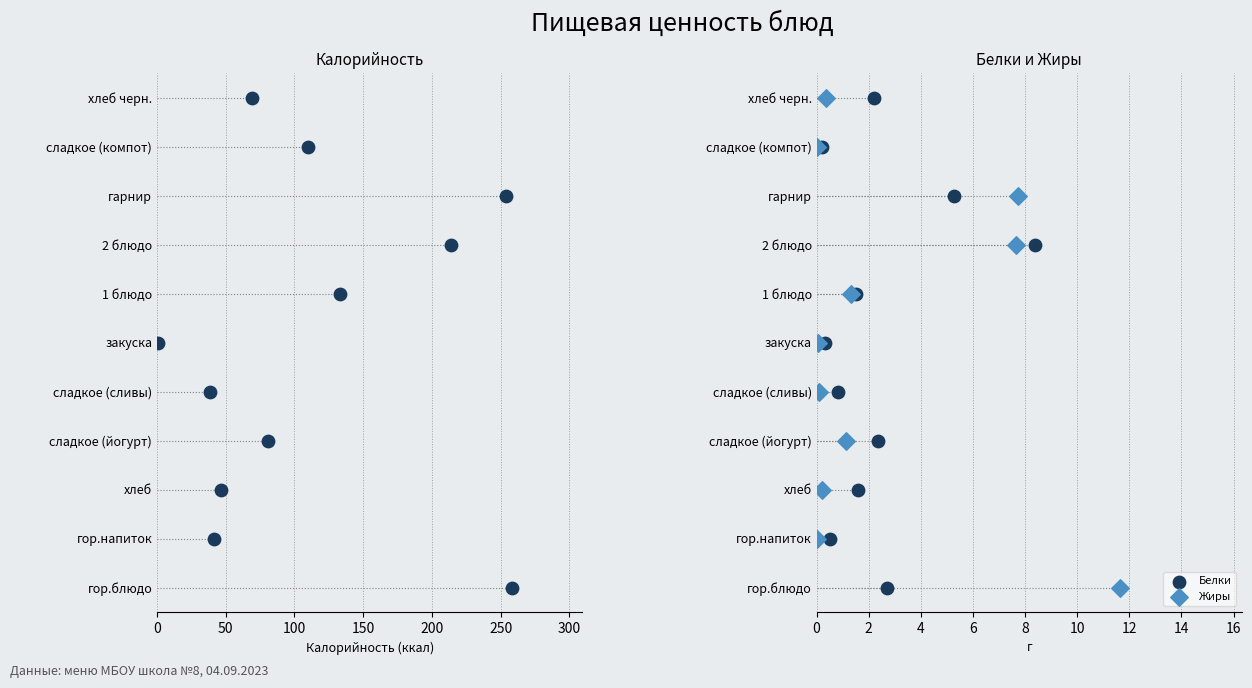

Which series has the widest spread of Y values?

Калорийность